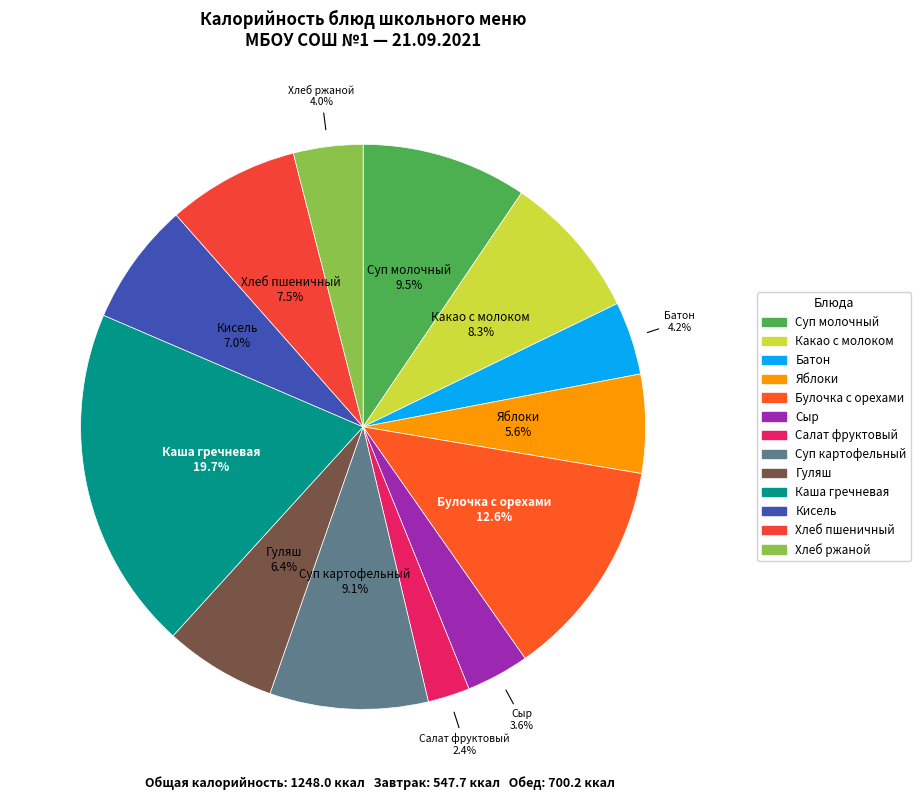

How many segments does this pie chart have?

13